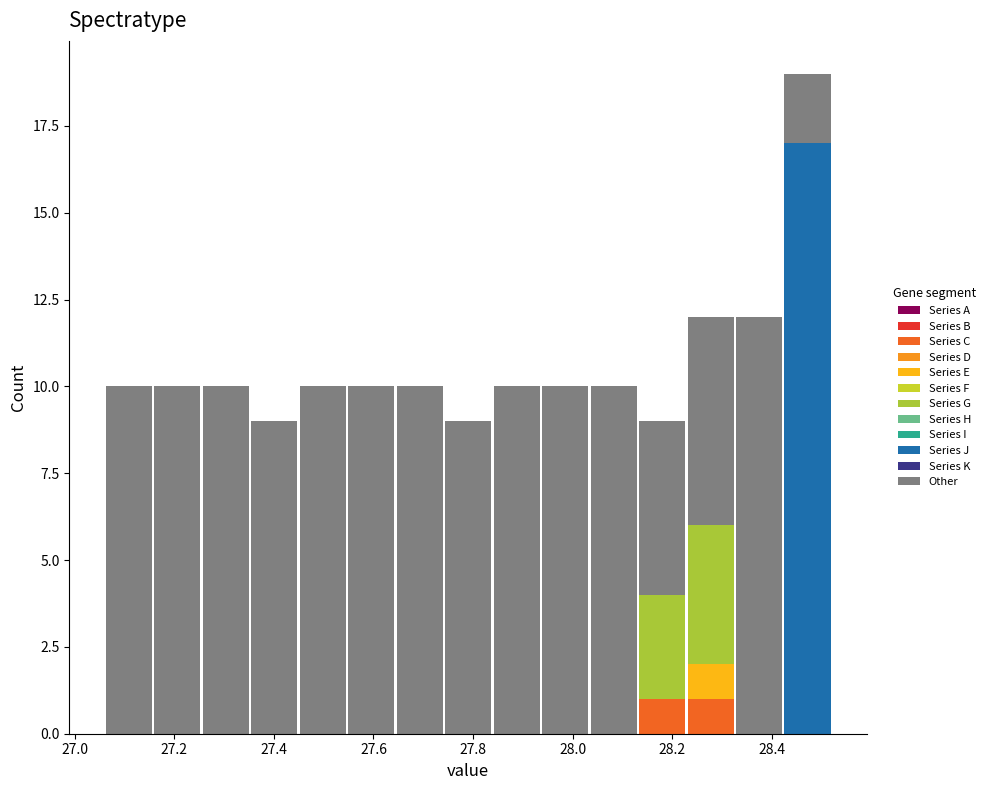

Reading left to right, transcribe this chart: for each stacked bar, give the range it covers on the x-axis and its total height. Neither the bar edges nor the heights are printed on the chart, so give them approximately, as read against the axes.

27.06 to 27.16: 10
27.16 to 27.26: 10
27.26 to 27.36: 10
27.36 to 27.44: 9
27.44 to 27.54: 10
27.54 to 27.64: 10
27.64 to 27.74: 10
27.74 to 27.84: 9
27.84 to 27.94: 10
27.94 to 28.04: 10
28.04 to 28.14: 10
28.14 to 28.22: 9
28.22 to 28.32: 12
28.32 to 28.42: 12
28.42 to 28.52: 19